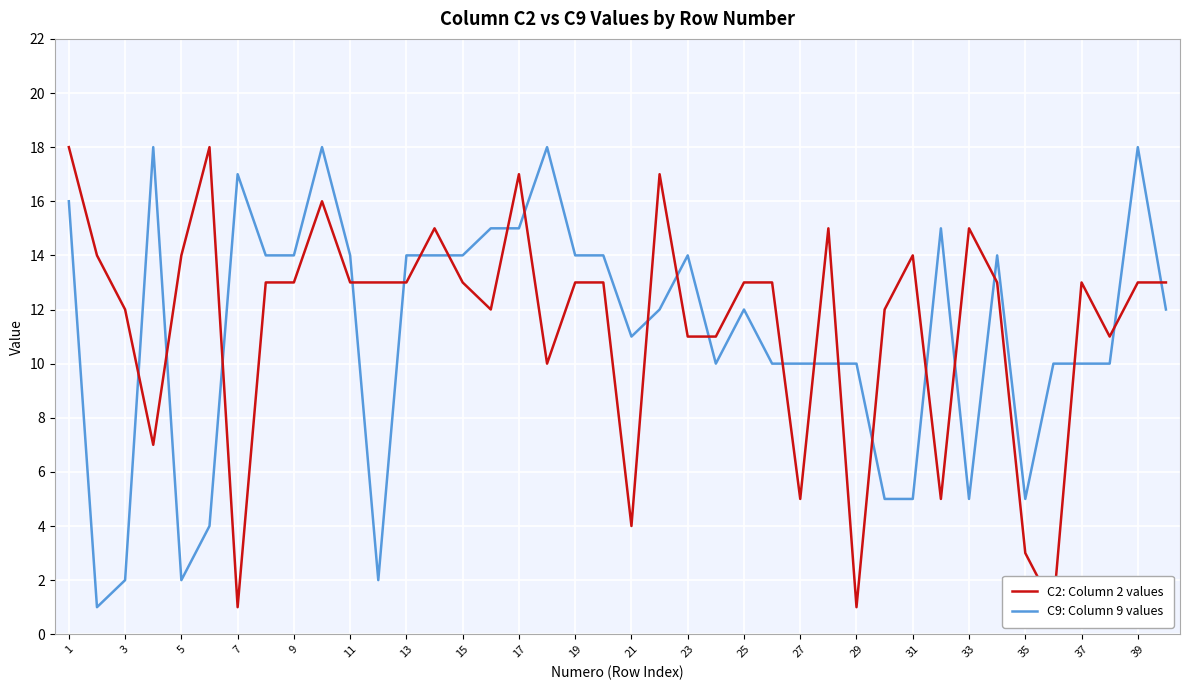

The C2: Column 2 values series shows 18 at 1. True or false?

True